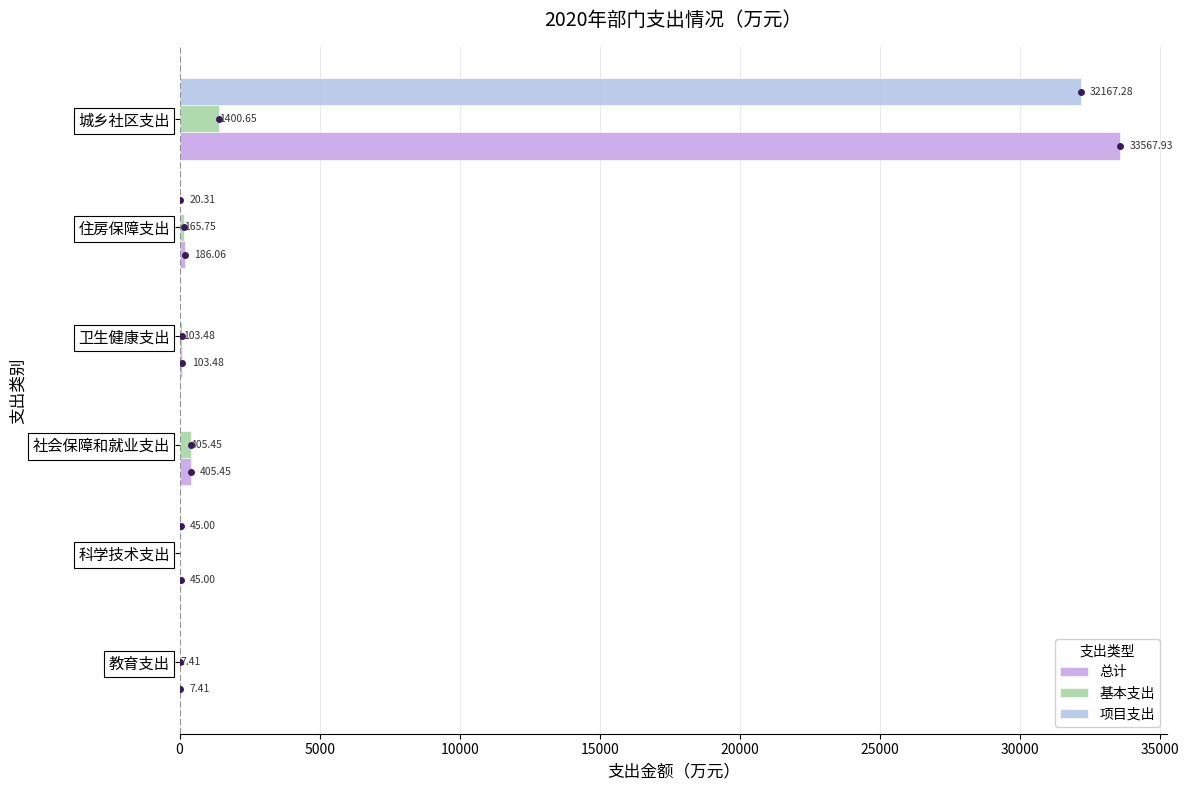

At which category is the sum across all series the highest?

城乡社区支出